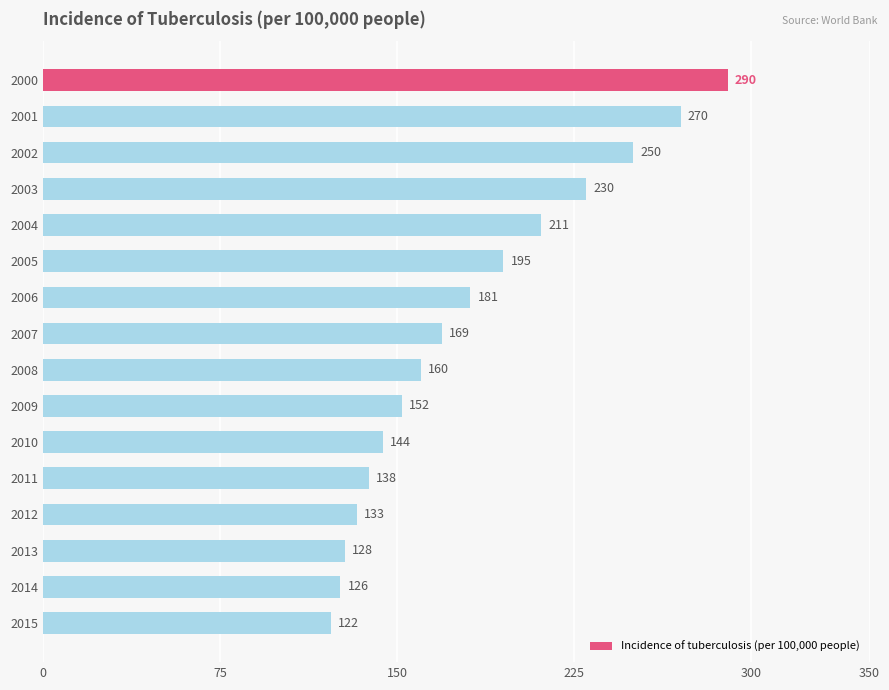

Which has a higher value, 2001 or 2010?

2001